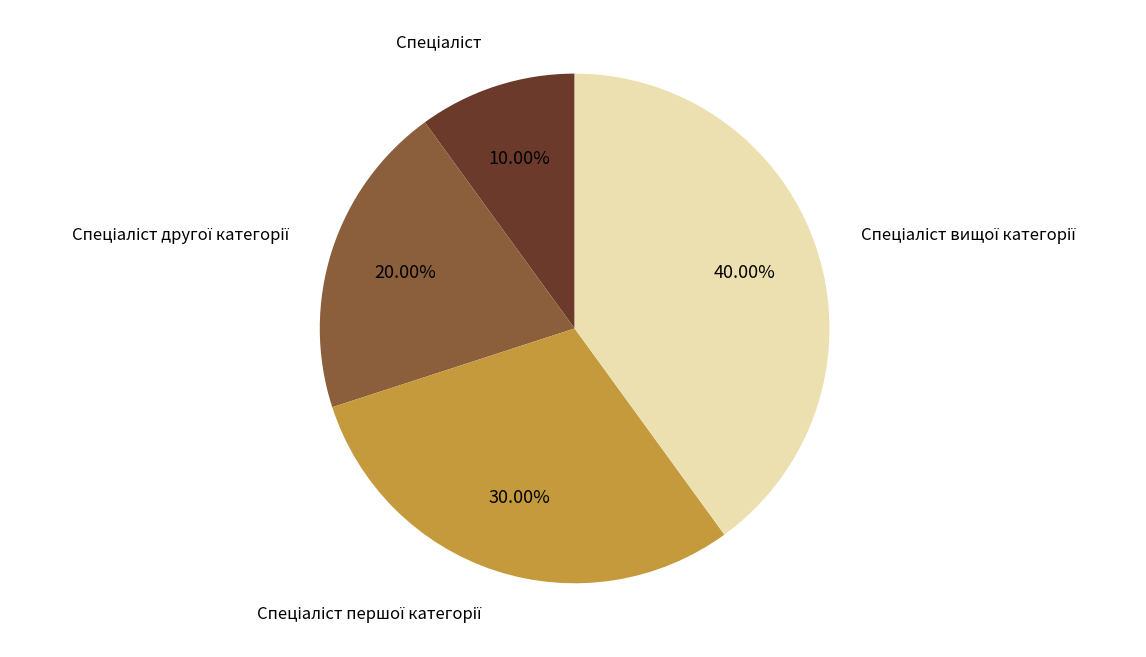

How many segments does this pie chart have?

4